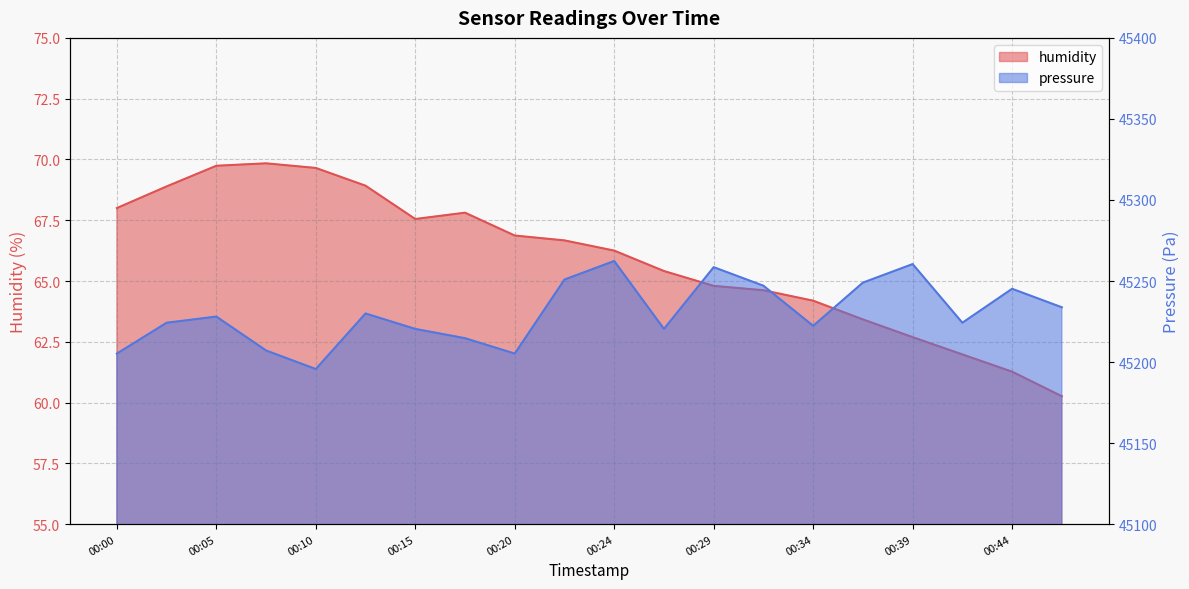

What is the difference between the maximum and second lowest values in the pressure series?

57.1